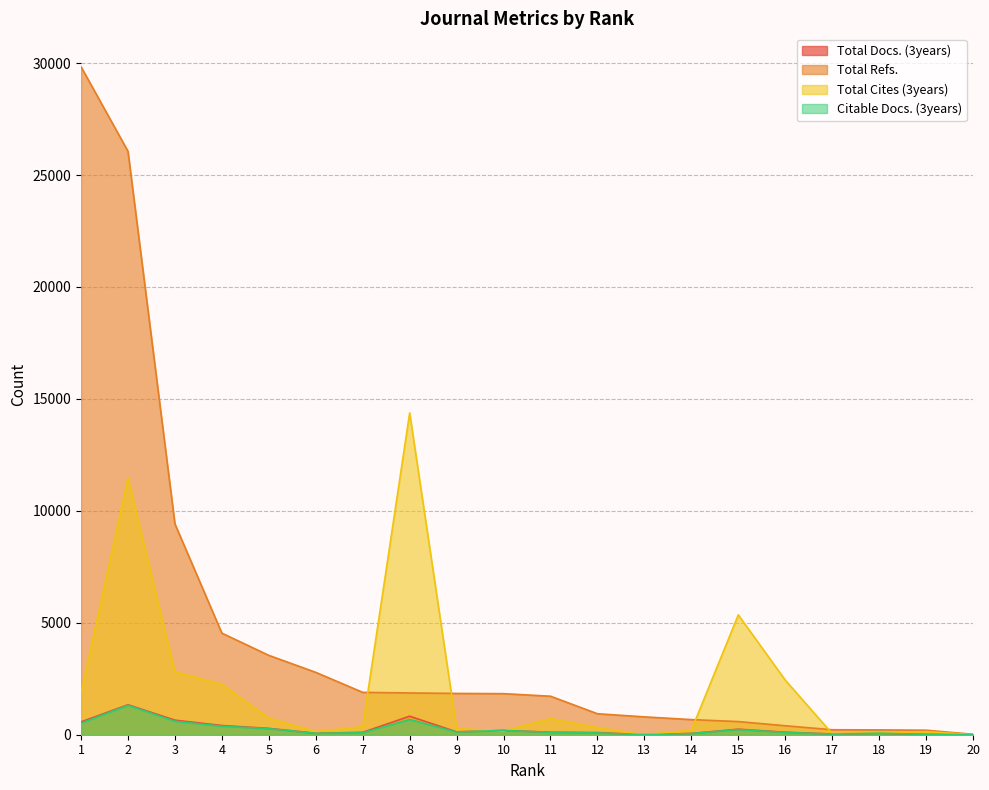

What is the highest value of the Total Cites (3years) series?

14374